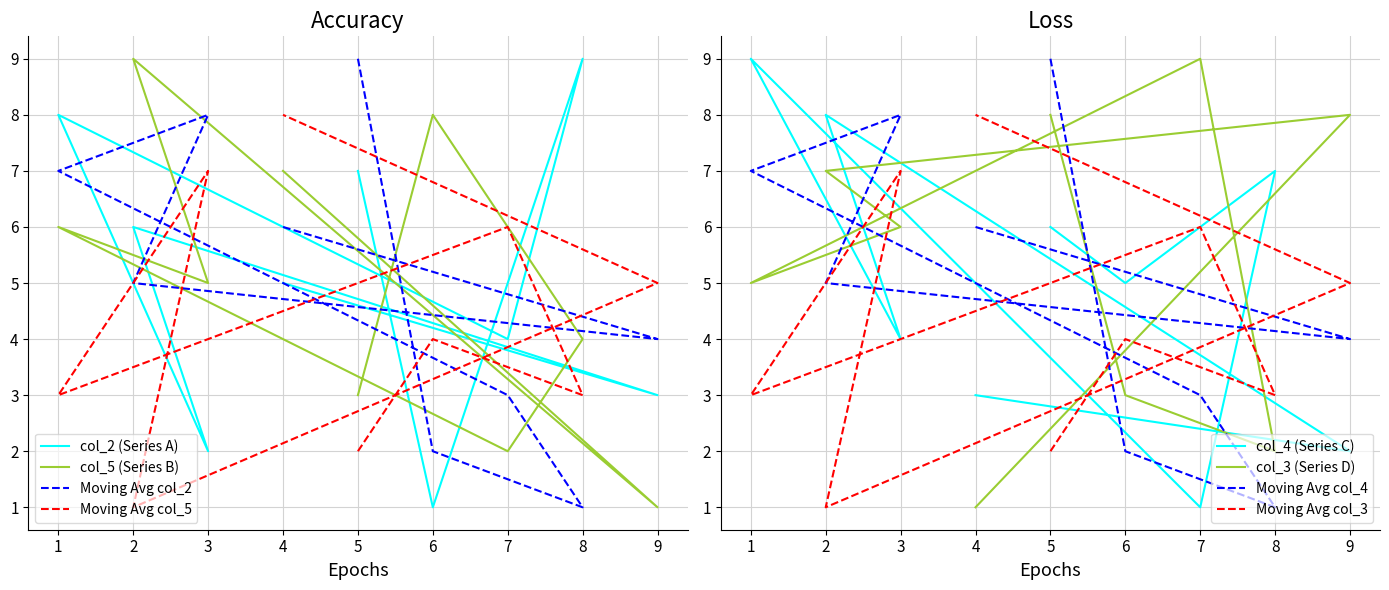

True or false: col_3 and col_2 intersect in this chart.

True